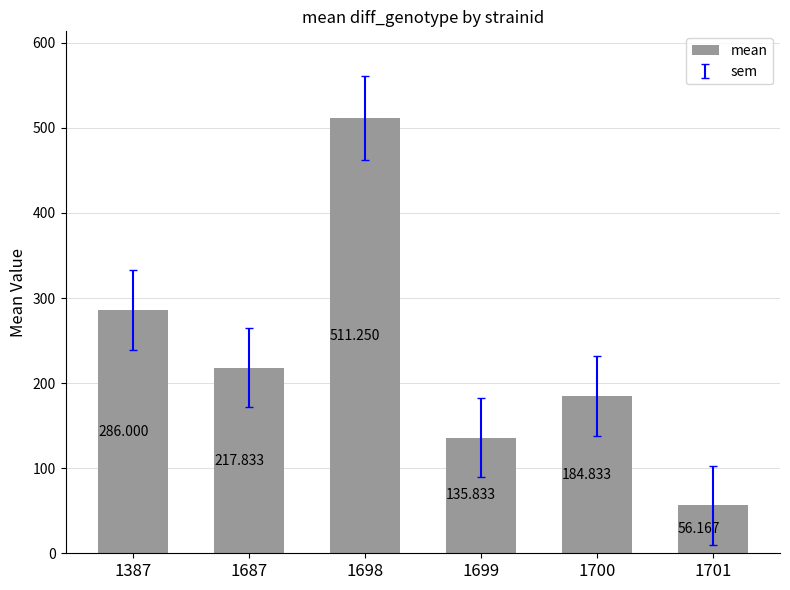

What value does the data have at 1698?

511.2